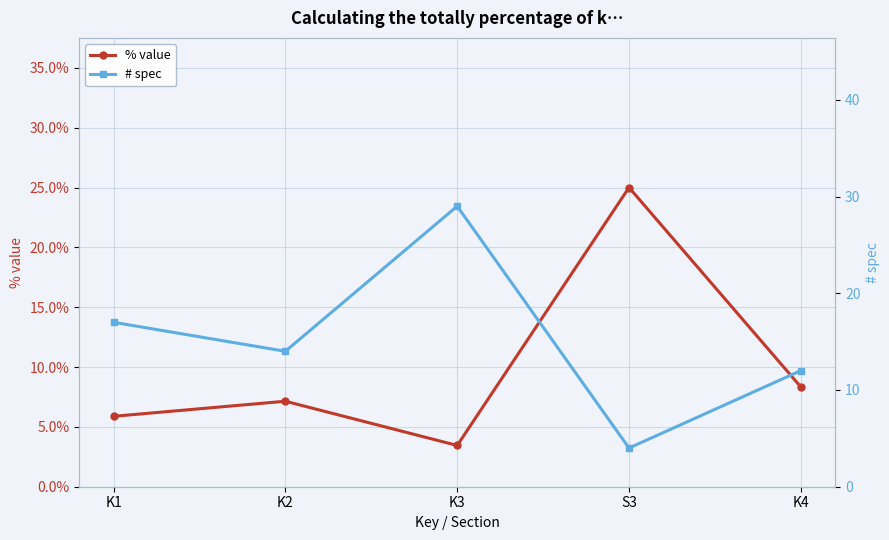

How many lines are shown in the chart?

2